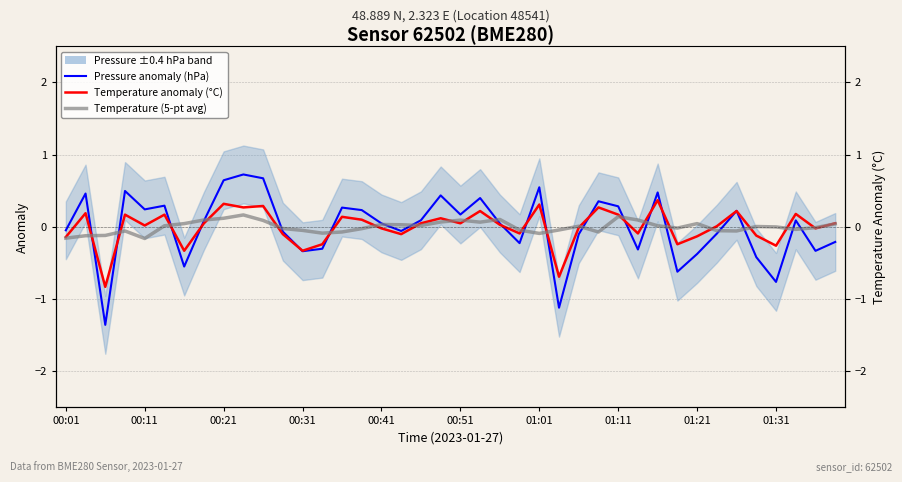

How many intersections are there between Pressure anomaly (hPa) and Temperature (5-pt avg)?

19